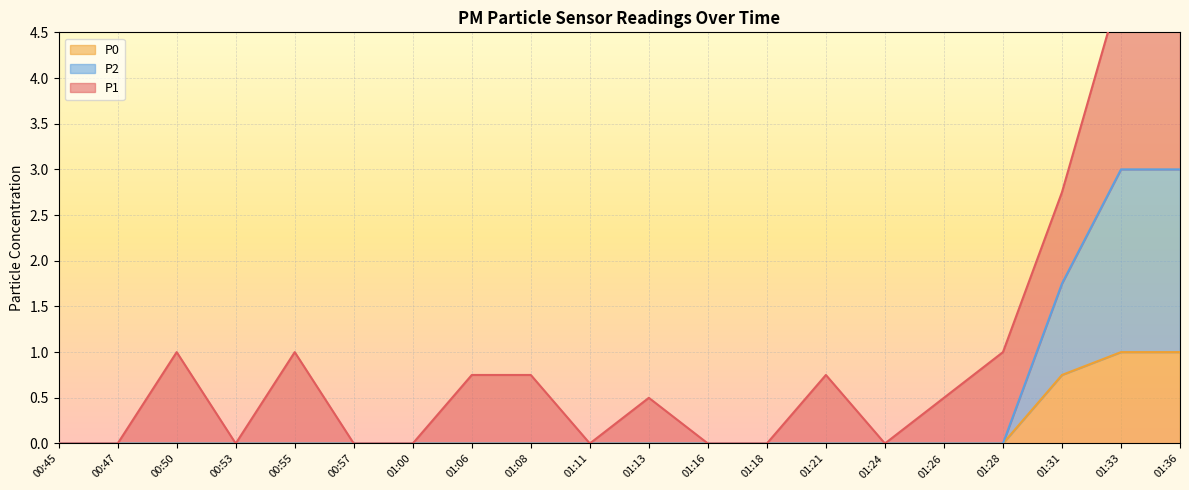

The value of P2 at 00:47 is 0.0. True or false?

True